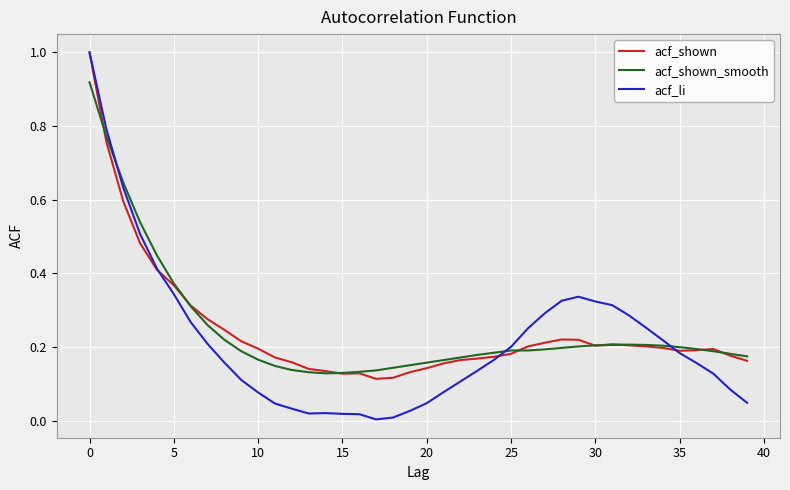

Which series has the widest spread of values?

acf_li